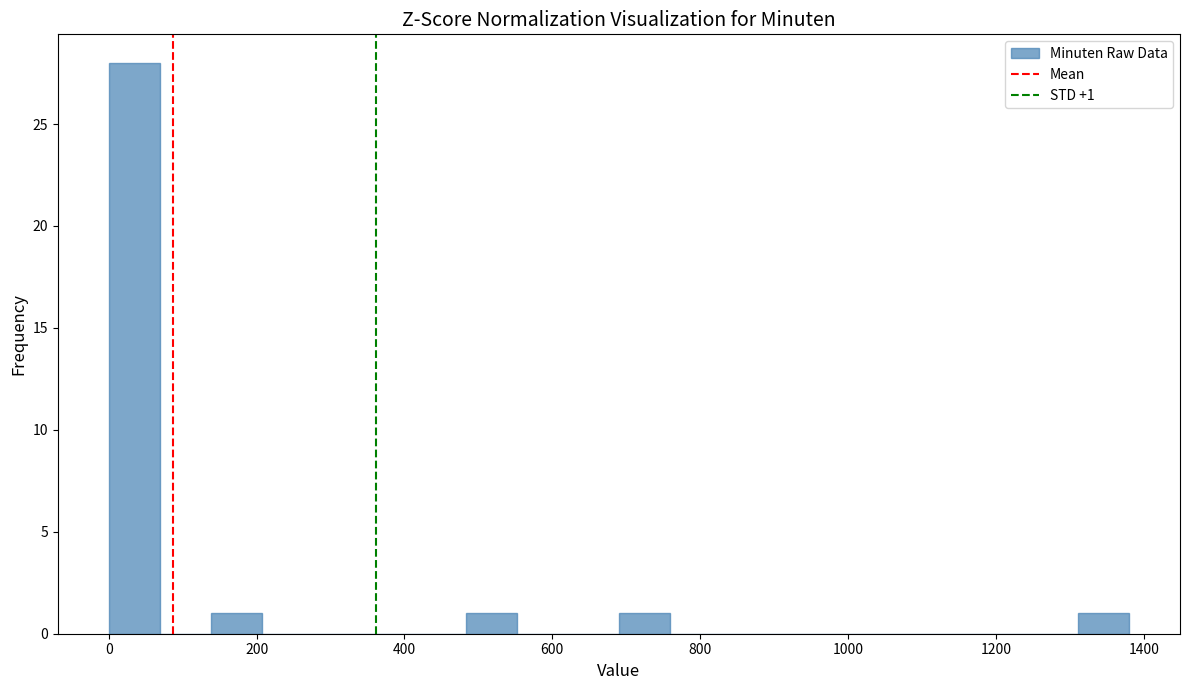

Around what value on the x-axis is the tallest bar? Give the approximate position of its centre, as read against the axis.

40